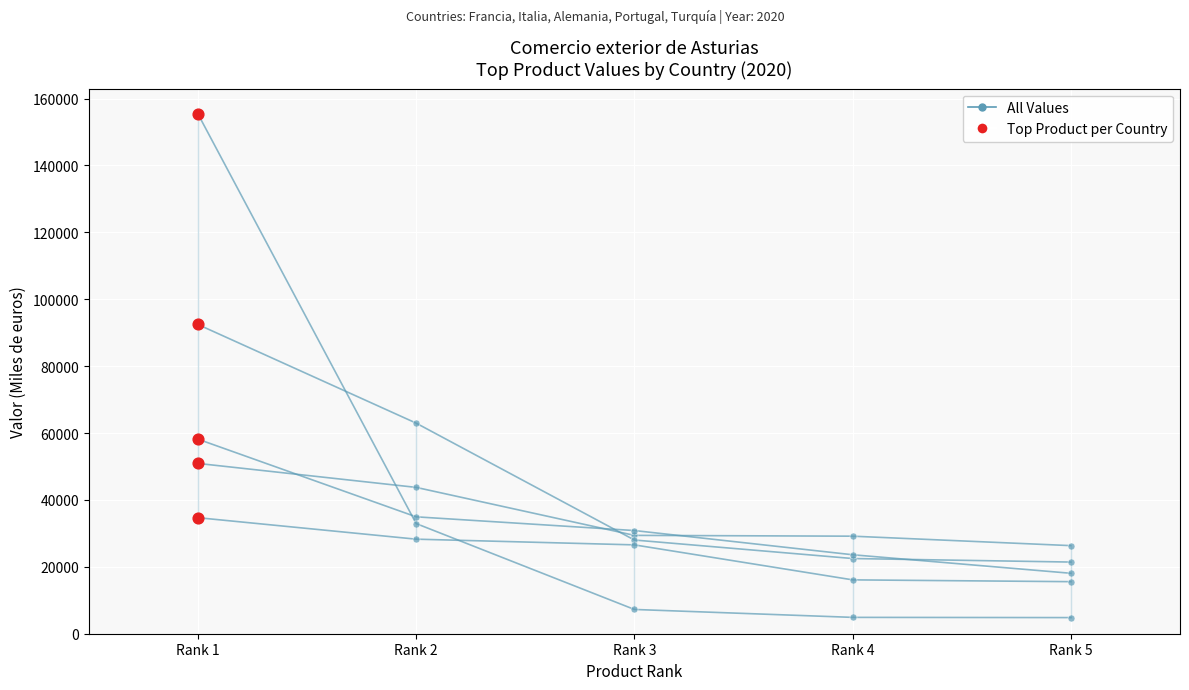

What is the change in value from Rank 2 to Rank 3?

-14348.0